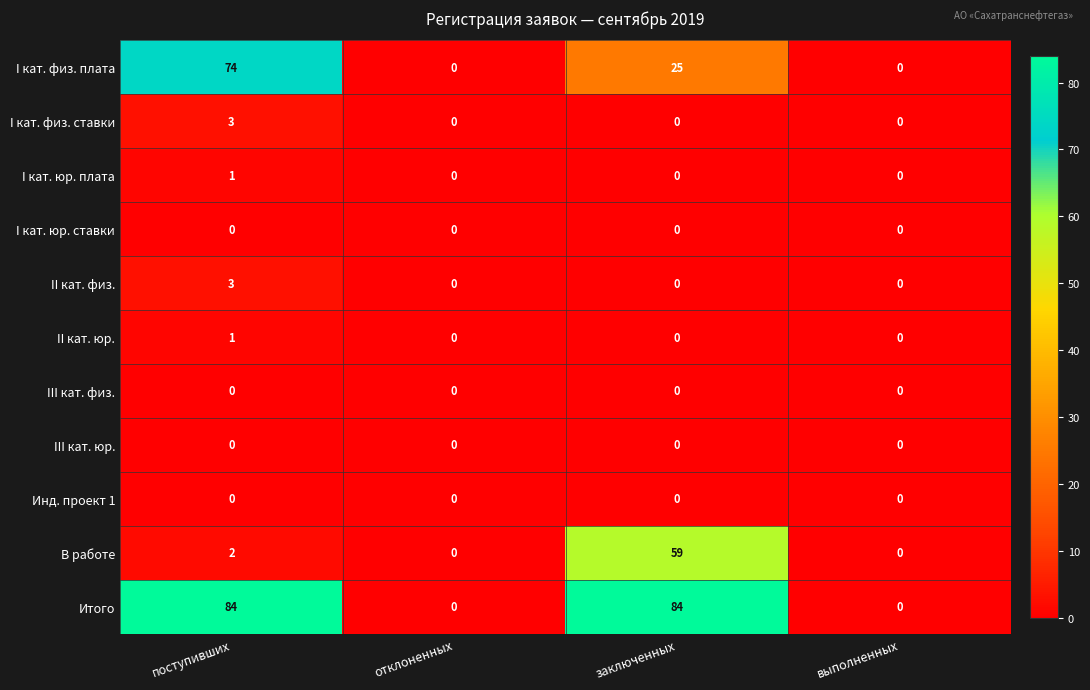

Which series has the largest total across all categories?

Итого